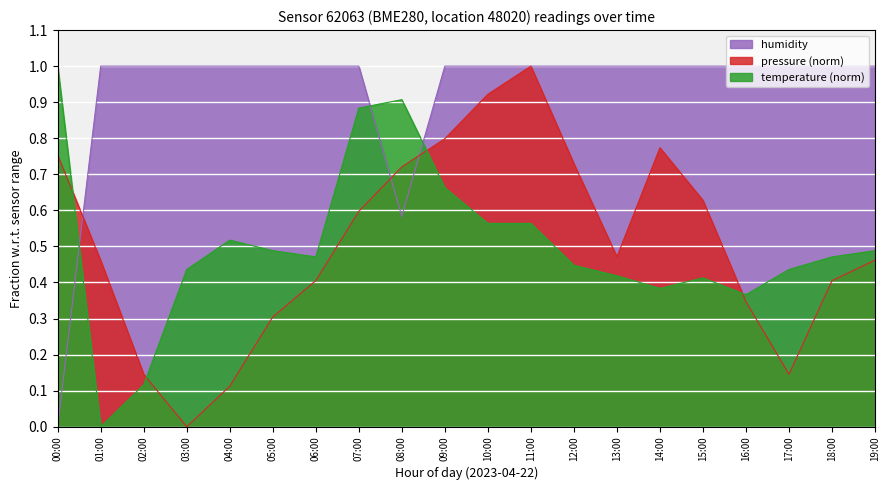

Reading right to left, transcribe all the data shown in this chart.

pressure: 19:00=0.5	18:00=0.4	17:00=0.1	16:00=0.3	15:00=0.6	14:00=0.8	13:00=0.5	12:00=0.7	11:00=1.0	10:00=0.9	09:00=0.8	08:00=0.7	07:00=0.6	06:00=0.4	05:00=0.3	04:00=0.1	03:00=0.0	02:00=0.1	01:00=0.5	00:00=0.8
temperature: 19:00=0.5	18:00=0.5	17:00=0.4	16:00=0.4	15:00=0.4	14:00=0.4	13:00=0.4	12:00=0.4	11:00=0.6	10:00=0.6	09:00=0.7	08:00=0.9	07:00=0.9	06:00=0.5	05:00=0.5	04:00=0.5	03:00=0.4	02:00=0.1	01:00=0.0	00:00=1.0
humidity: 19:00=1.0	18:00=1.0	17:00=1.0	16:00=1.0	15:00=1.0	14:00=1.0	13:00=1.0	12:00=1.0	11:00=1.0	10:00=1.0	09:00=1.0	08:00=0.6	07:00=1.0	06:00=1.0	05:00=1.0	04:00=1.0	03:00=1.0	02:00=1.0	01:00=1.0	00:00=0.0